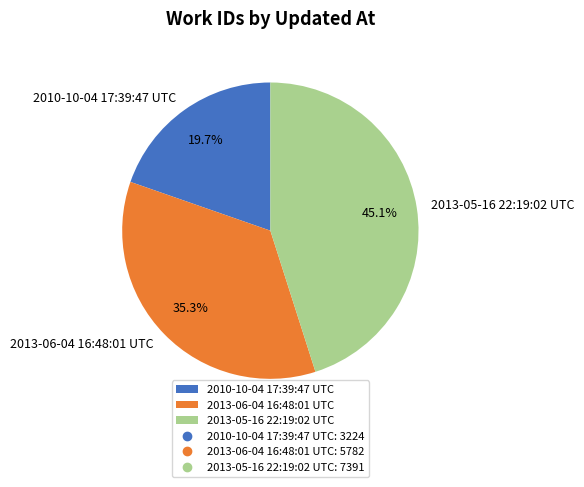

How many slices are in this pie chart?

3